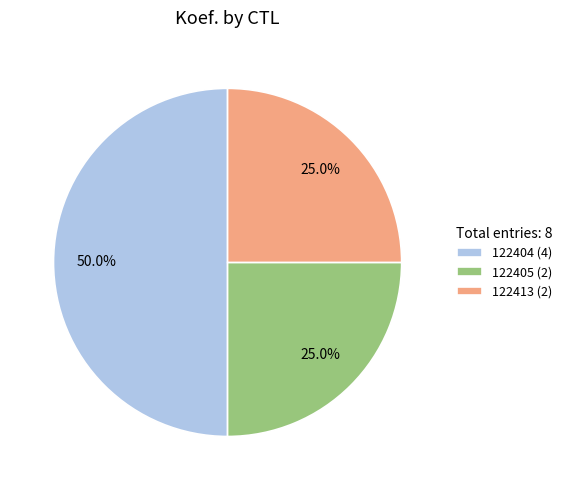

Combined, do 122405 and 122404 account for over 50%?

Yes